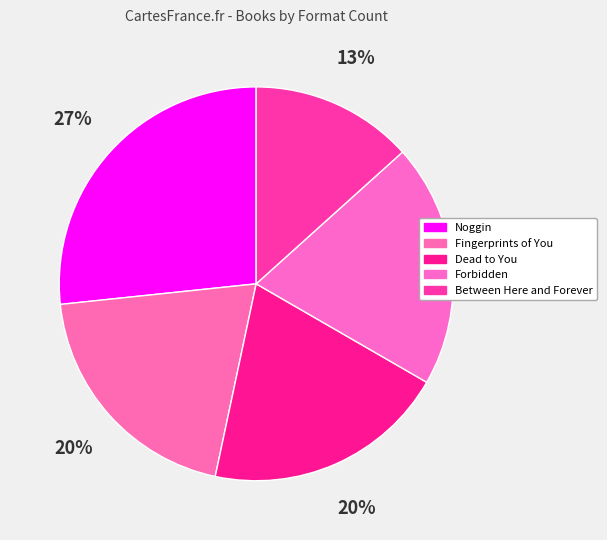

To the nearest percent, what portion does Forbidden represent?

20%